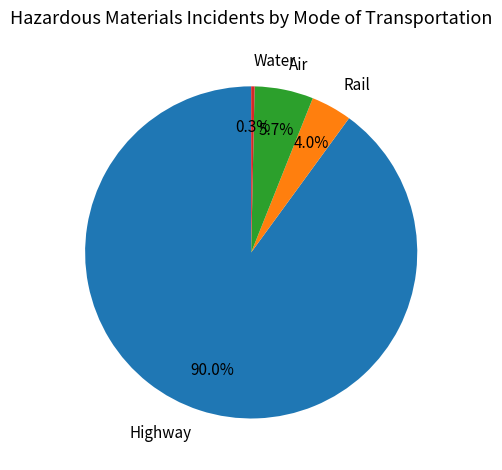

To the nearest percent, what is the difference between the largest and smallest slice percentages?

90%